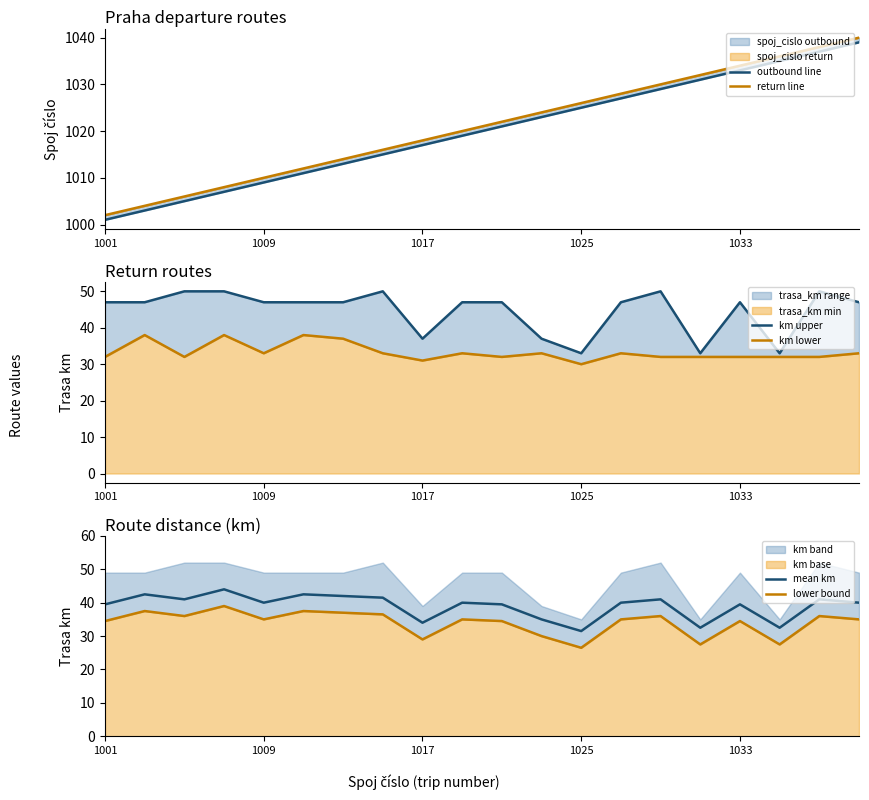

What is the maximum value shown in the chart?

1040.0